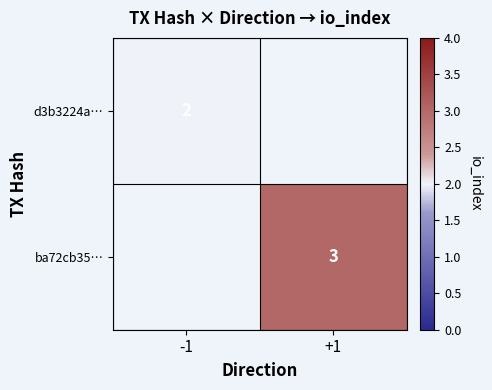

The value of d3b3224a… at -1 is 4. True or false?

False